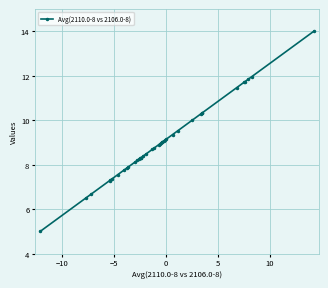

What is the minimum value shown in the chart?

5.0